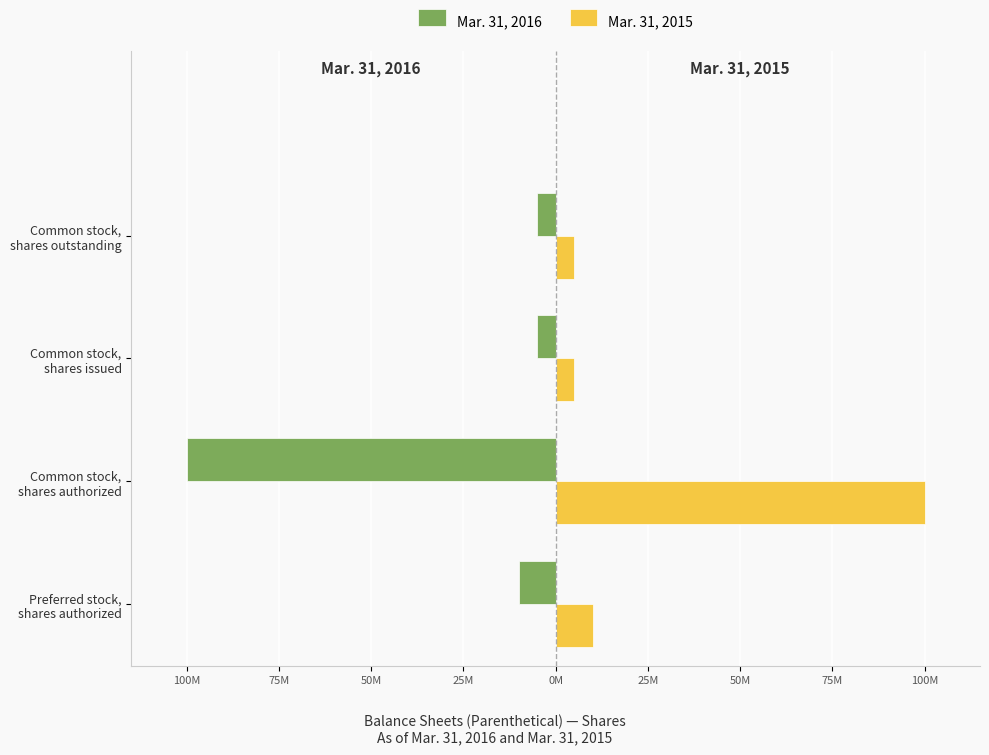

Which series has the largest range (max minus min)?

Mar. 31, 2016